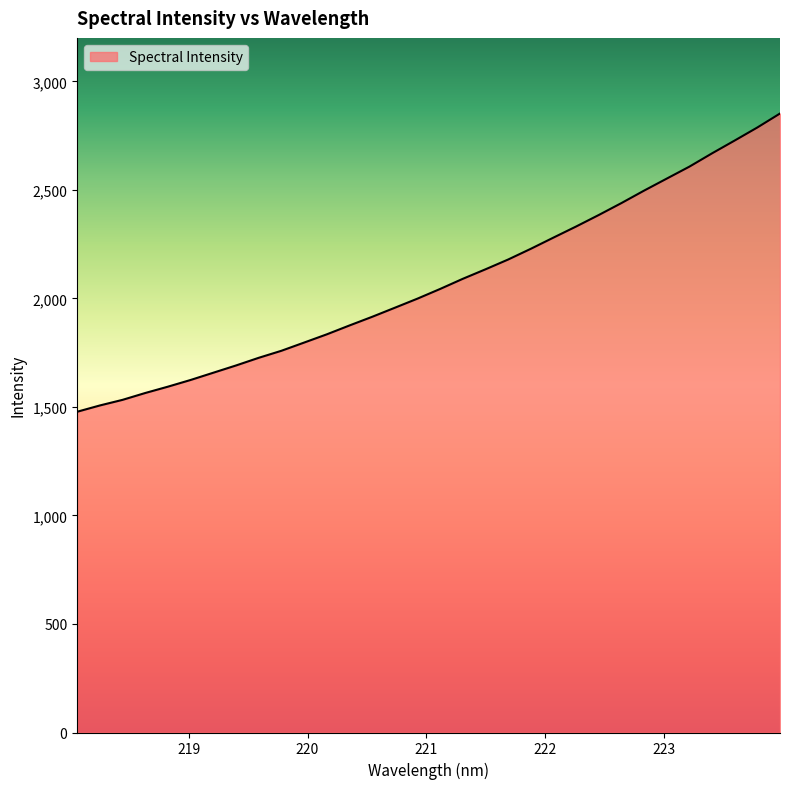

What is the difference between the maximum and minimum values?

1374.0